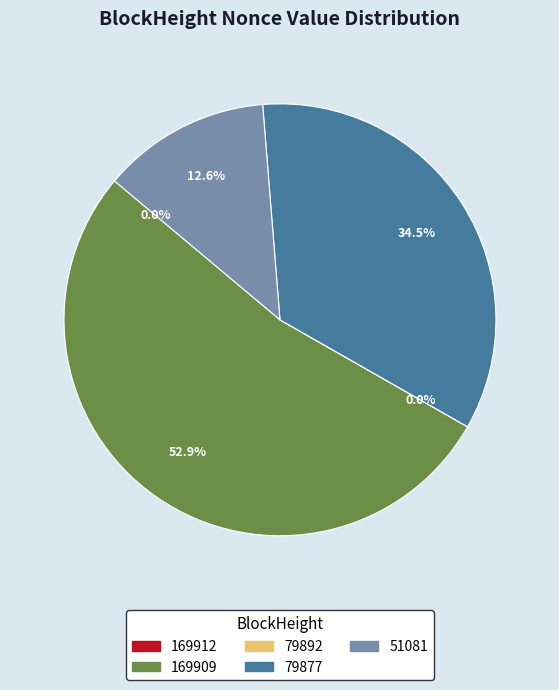

Is there a majority slice in this chart?

Yes